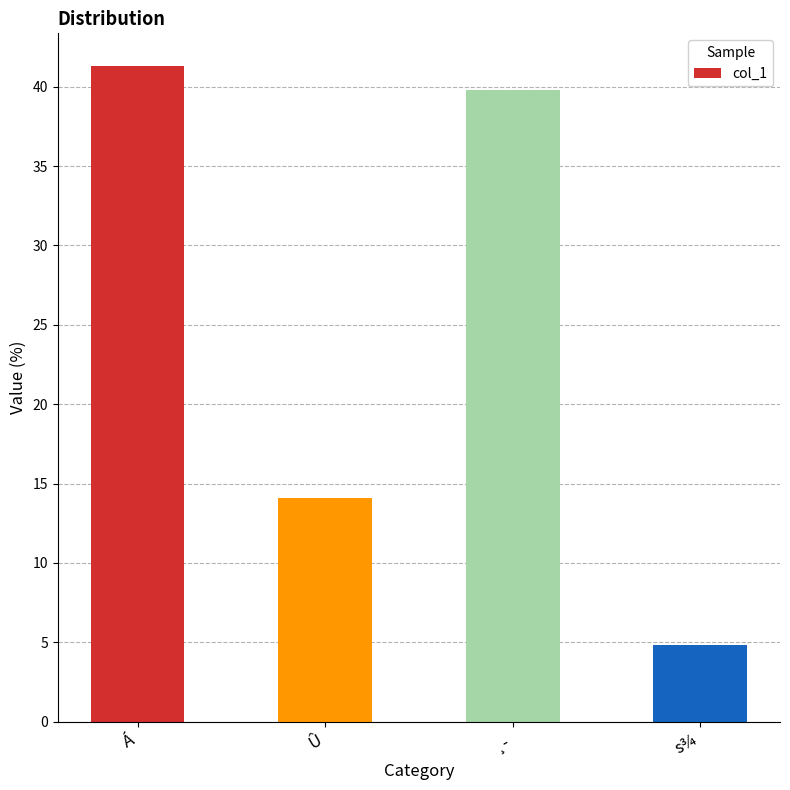

Are the bars grouped side by side (vs. stacked)?

No